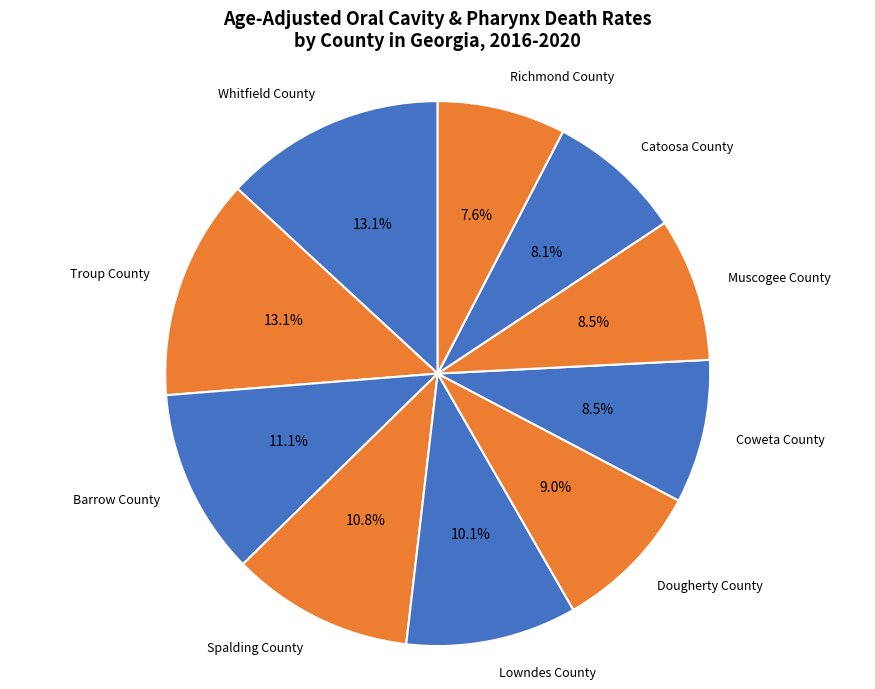

To the nearest percent, what is the average slice percentage?

10%